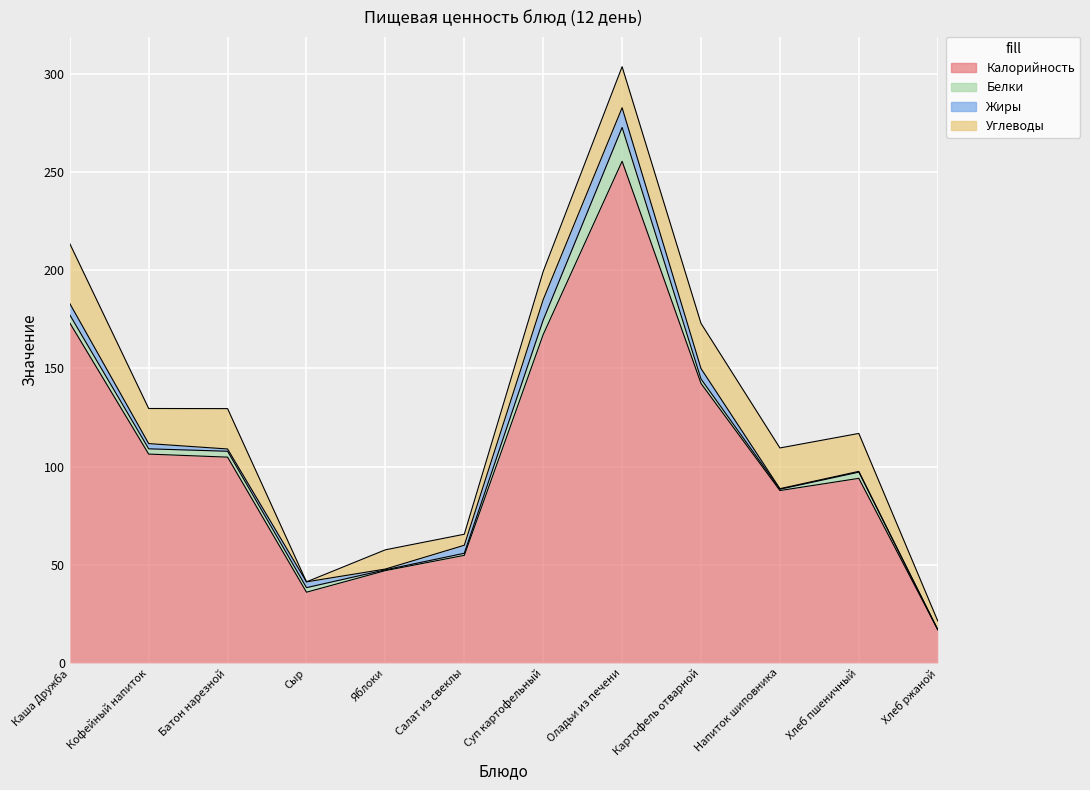

The value of Белки at Хлеб пшеничный is 4.2. True or false?

False